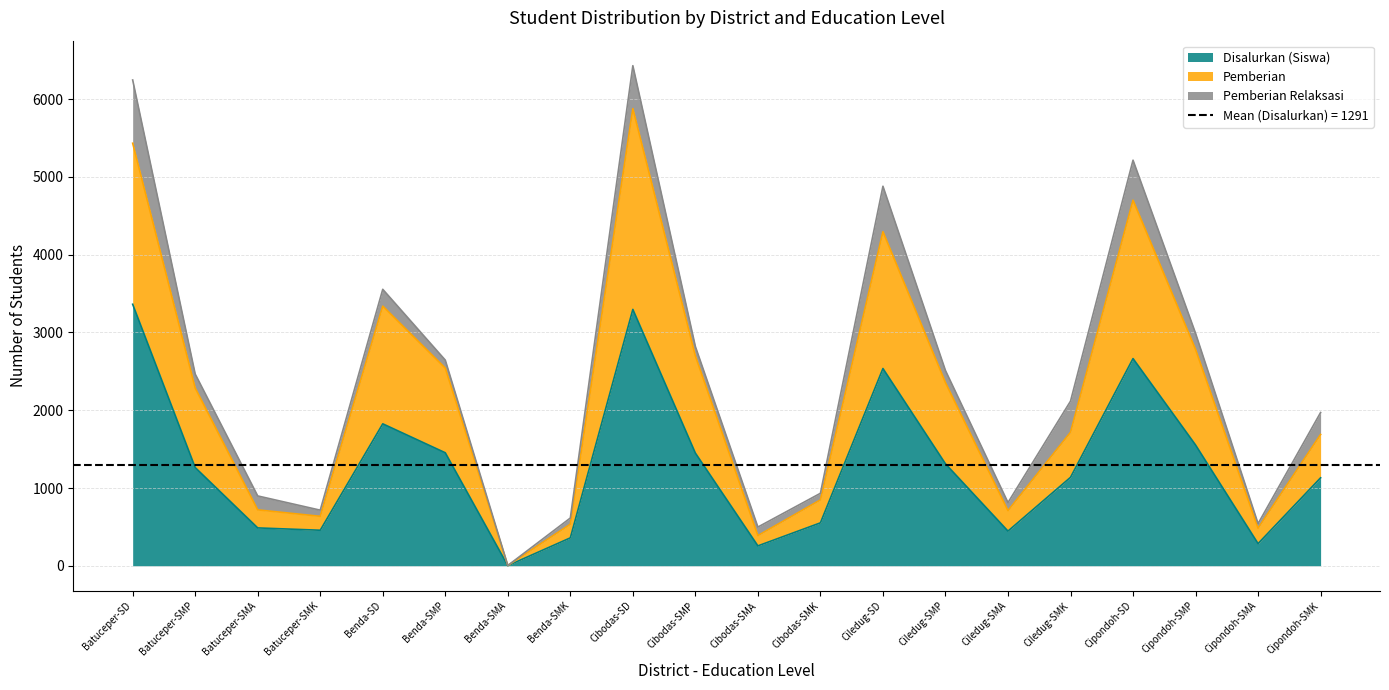

True or false: Disalurkan (Siswa) and Pemberian intersect in this chart.

False